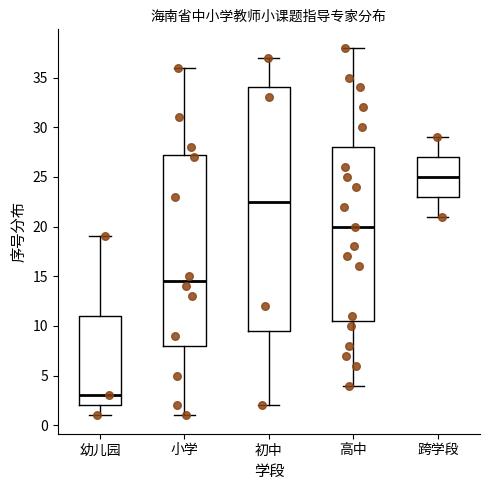

Where does the median line of the box for 幼儿园 sit on the y-axis? The values are not printed on the chart, so give them approximately, as read against the axis.

3.0